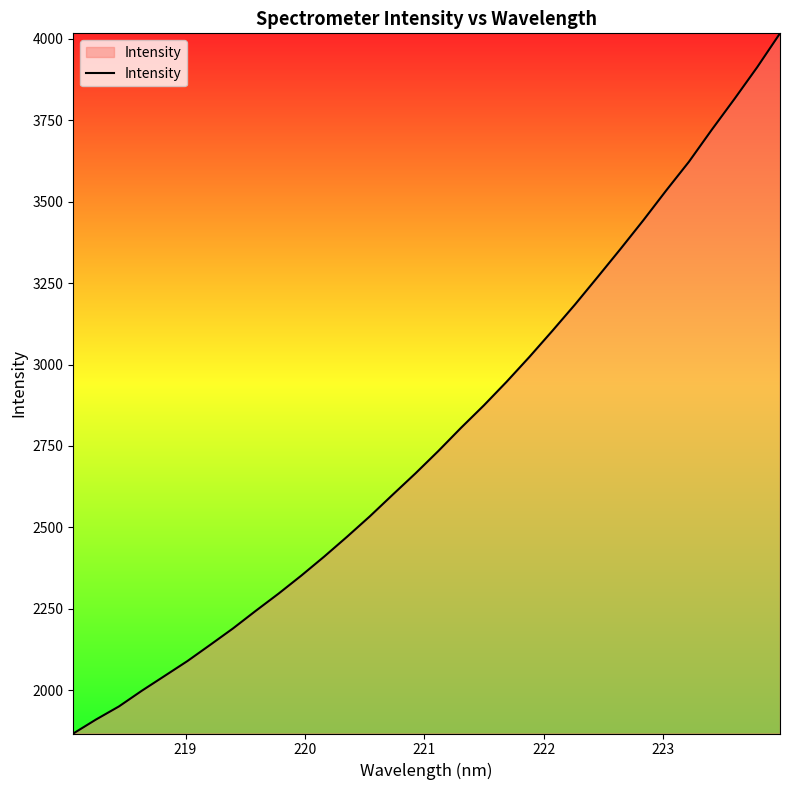

What is the greatest value displayed?

4016.8